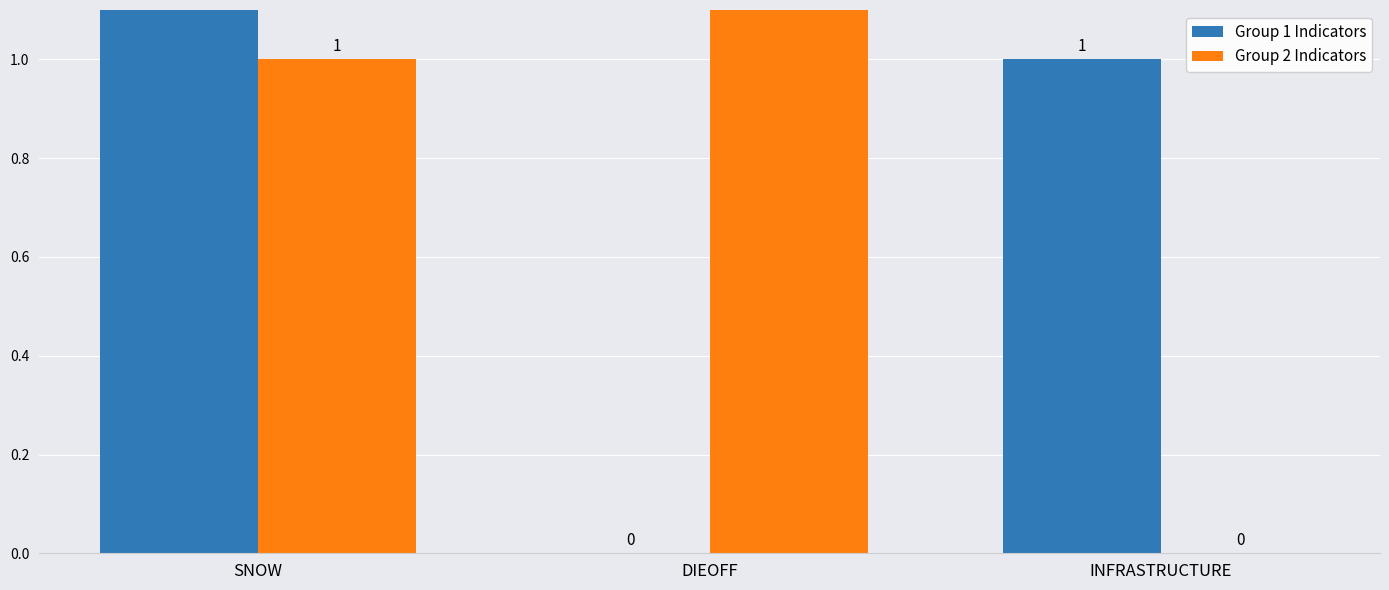

Does the chart contain any negative values?

No